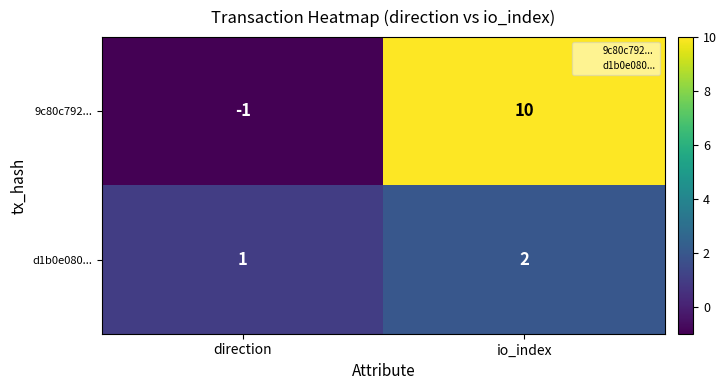

List the series in order of their overall mean, lowest first.

d1b0e080..., 9c80c792...